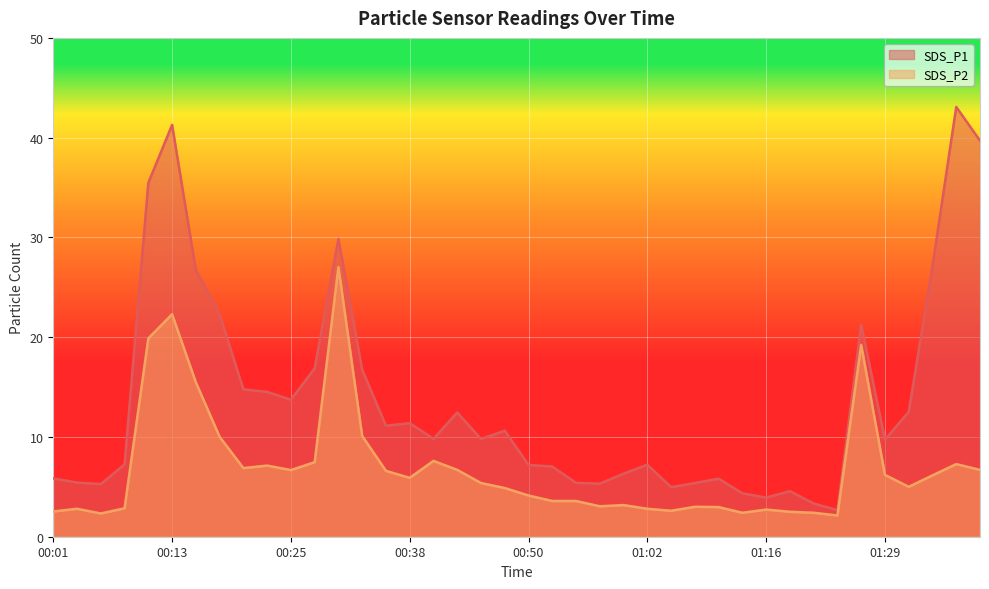

At which label is SDS_P1 closest to 22?

00:18